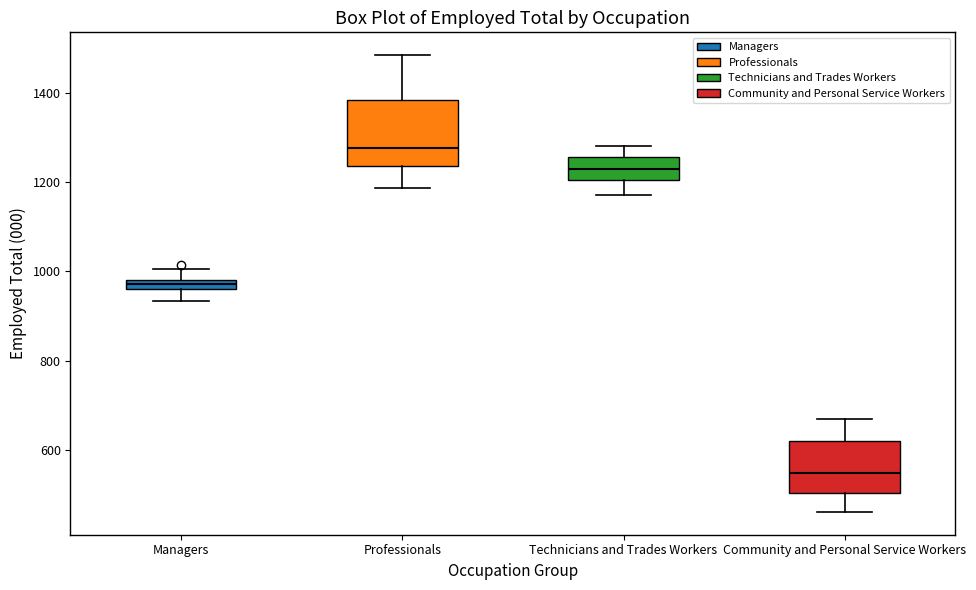

Where does the lower whisker of the box for Managers end on the y-axis? The values are not printed on the chart, so give them approximately, as read against the axis.

940